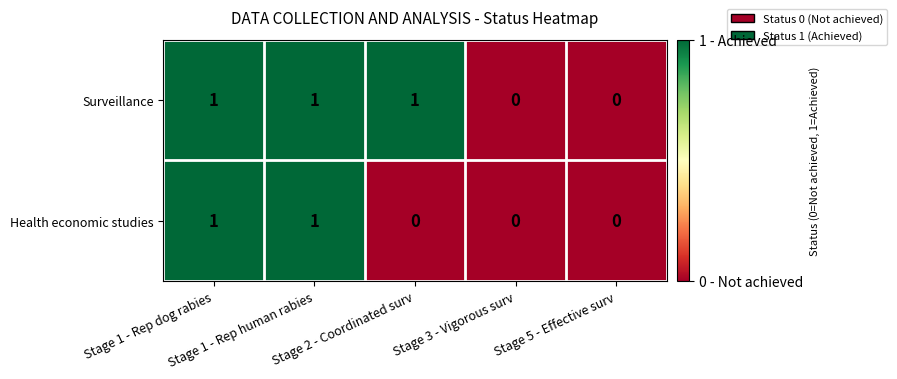

Count the Surveillance values in the range 0 to 1.

5